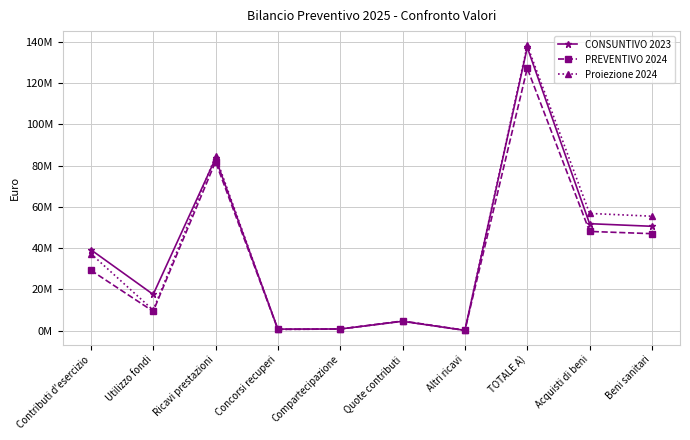

What is the average value of the Proiezione 2024 series?

38873169